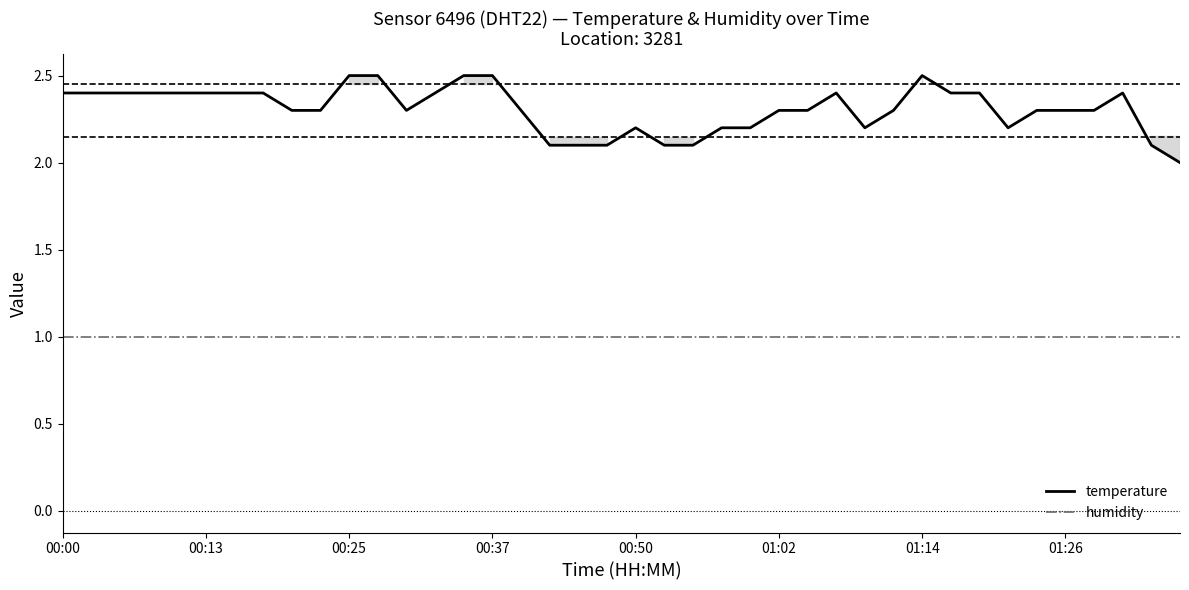

How many lines are shown in the chart?

2